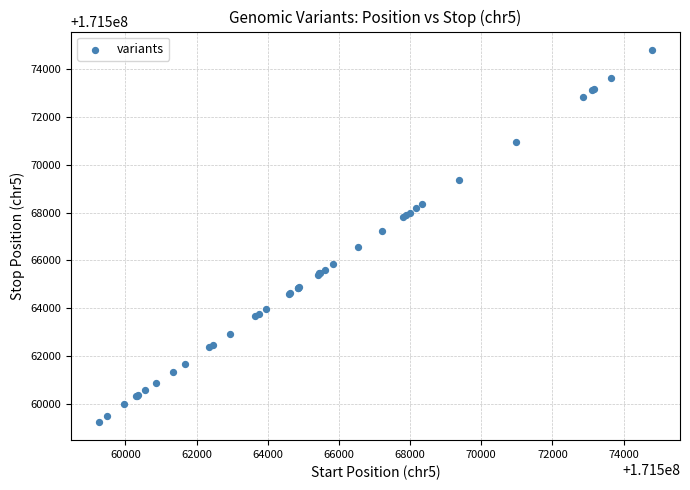

What Y value in the scatter plot is closest to 171567028?

171567225